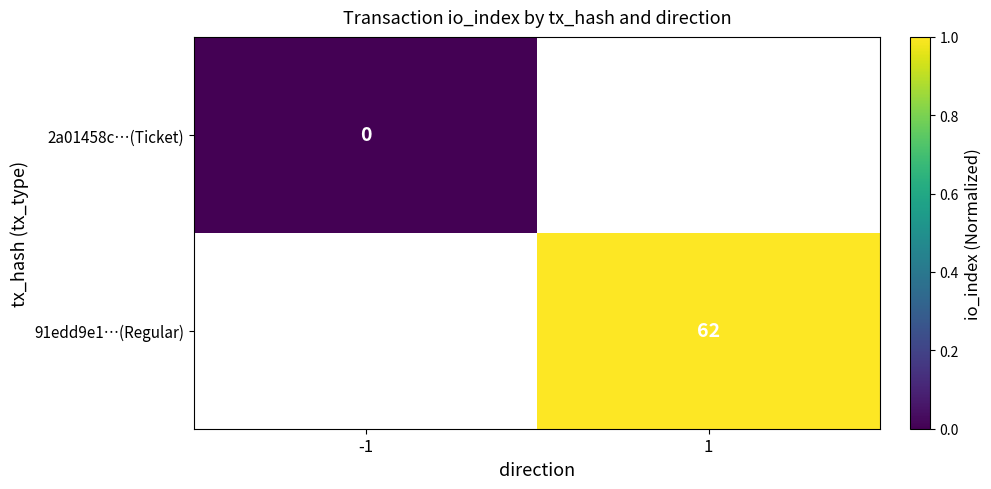

Count the number of data series in this chart.

2